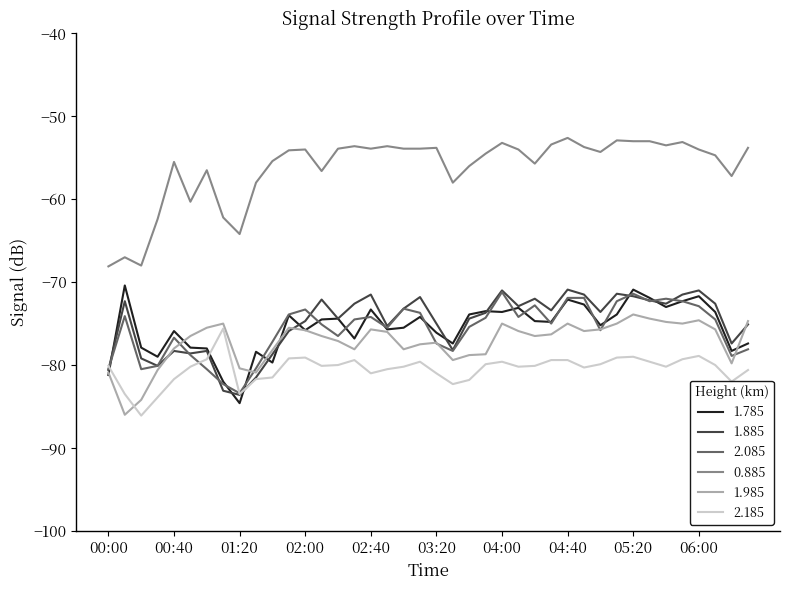

Count the number of data series in this chart.

6